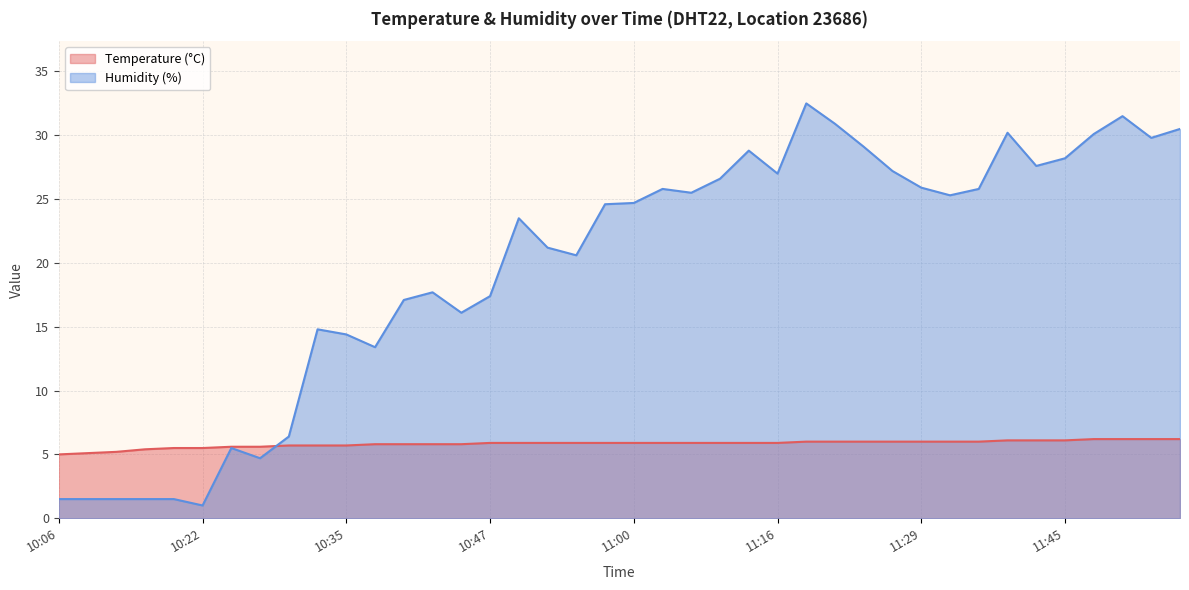

Which label corresponds to the smallest value in the chart?

10:22